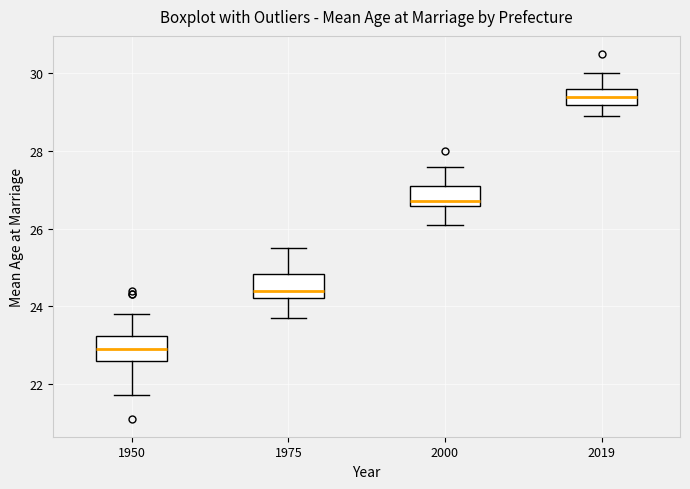

Which box has the highest median line?

2019